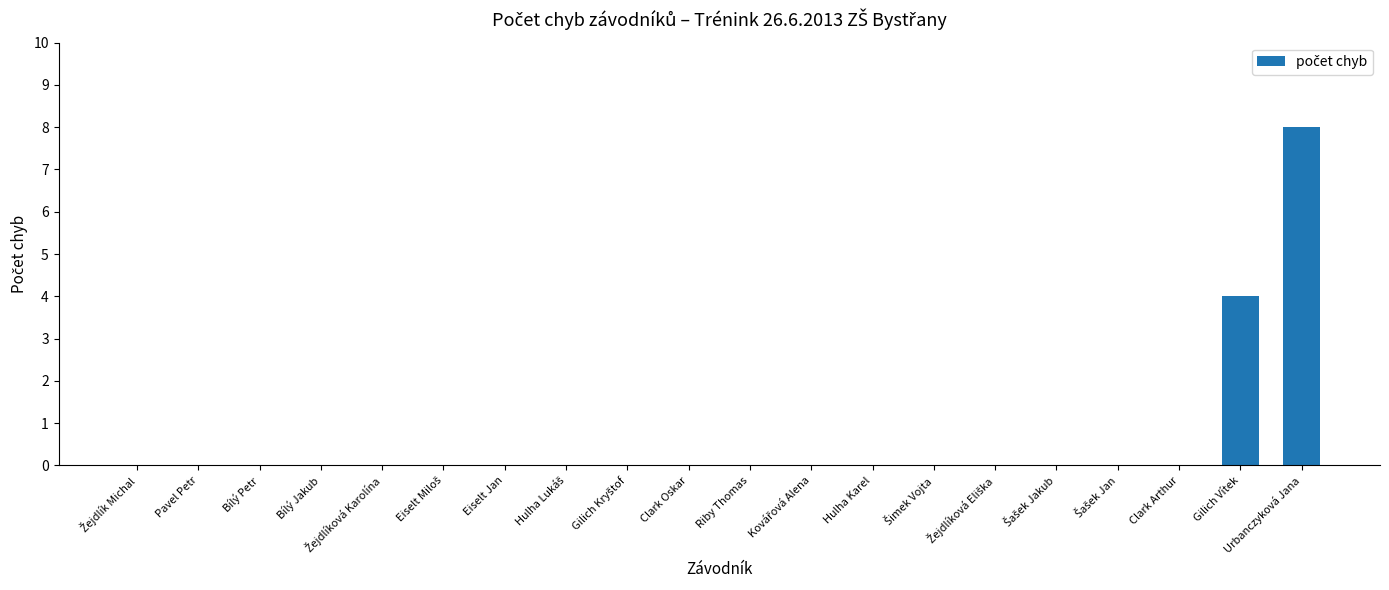

Which category has the highest value across all series?

Urbanczyková Jana